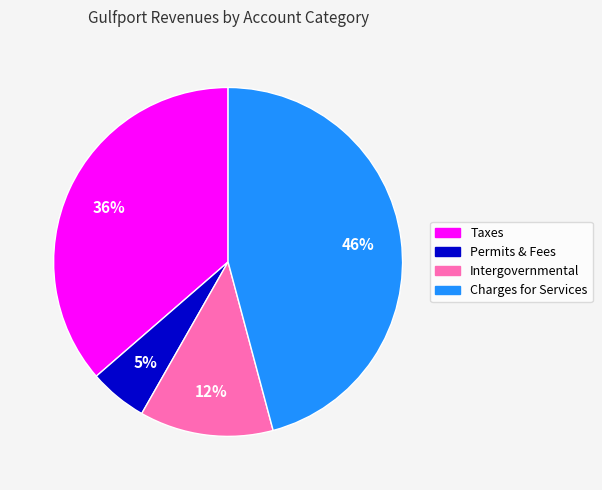

Does Taxes account for over 50% of the chart?

No